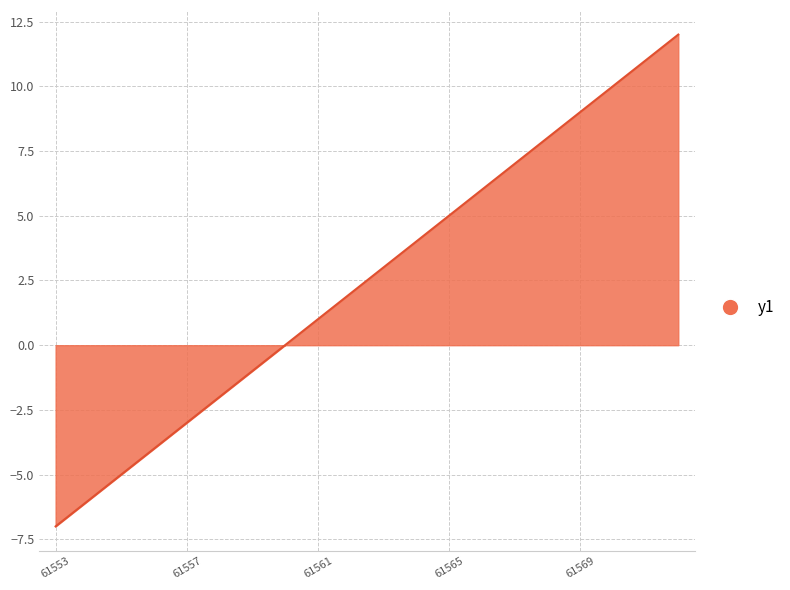

What is the minimum value shown in the chart?

-7